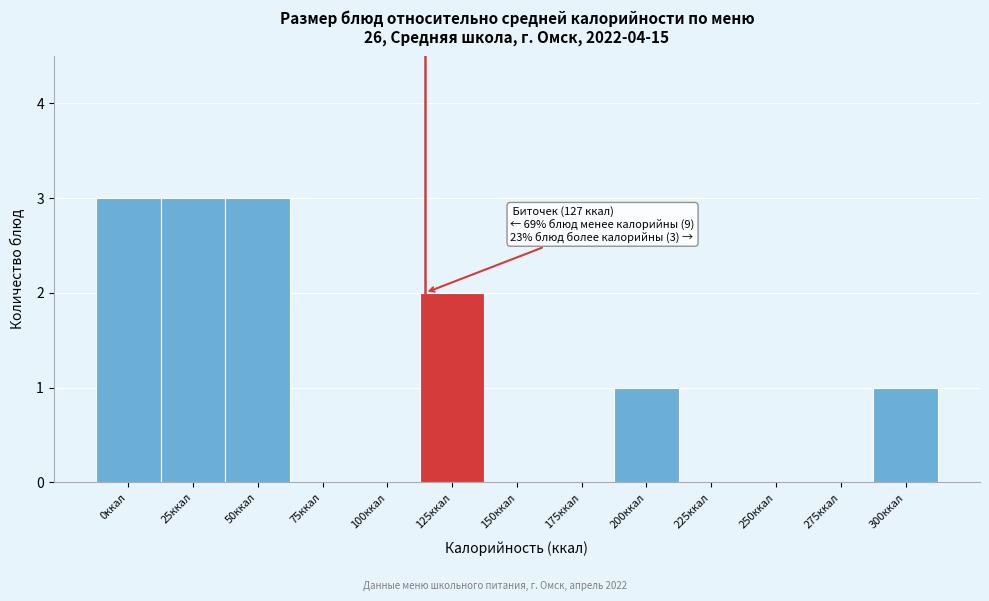

Reading right to left, what are all the values shown in this chart?

300ккал=1	275ккал=0	250ккал=0	225ккал=0	200ккал=1	175ккал=0	150ккал=0	125ккал=2	100ккал=0	75ккал=0	50ккал=3	25ккал=3	0ккал=3